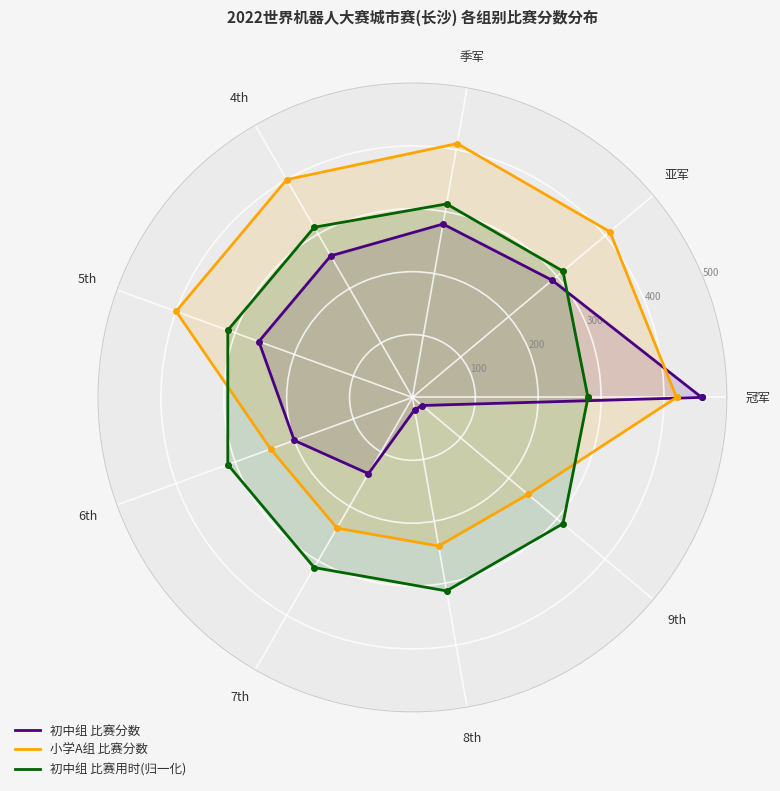

What is the label of the 8th point from the left?

8th